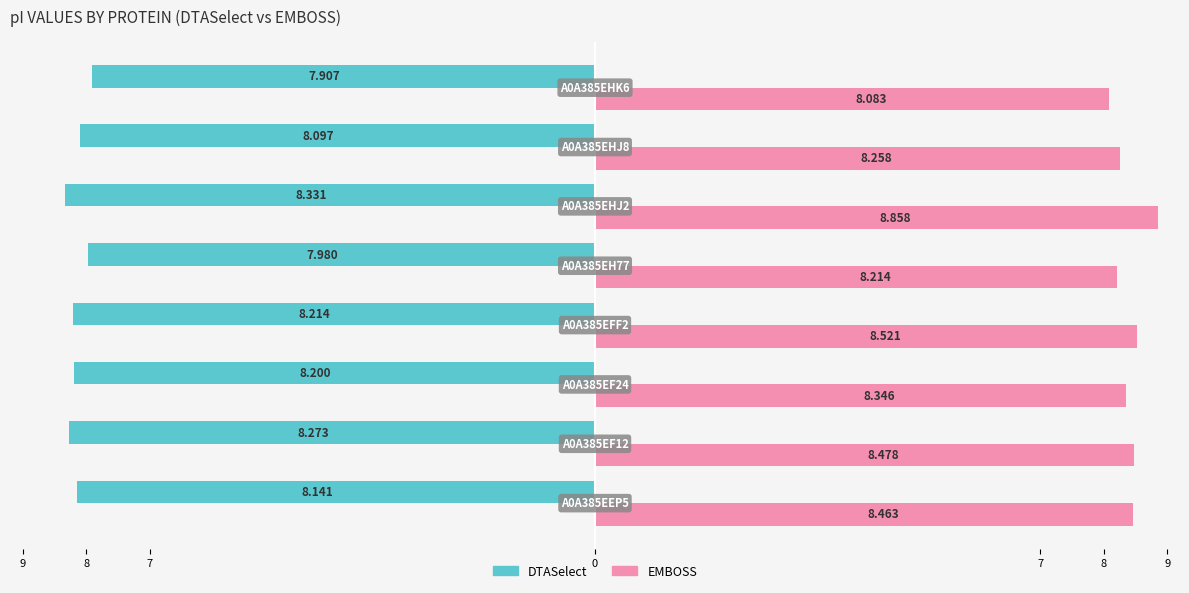

Rank the series by their average value, from highest to lowest.

EMBOSS, DTASelect